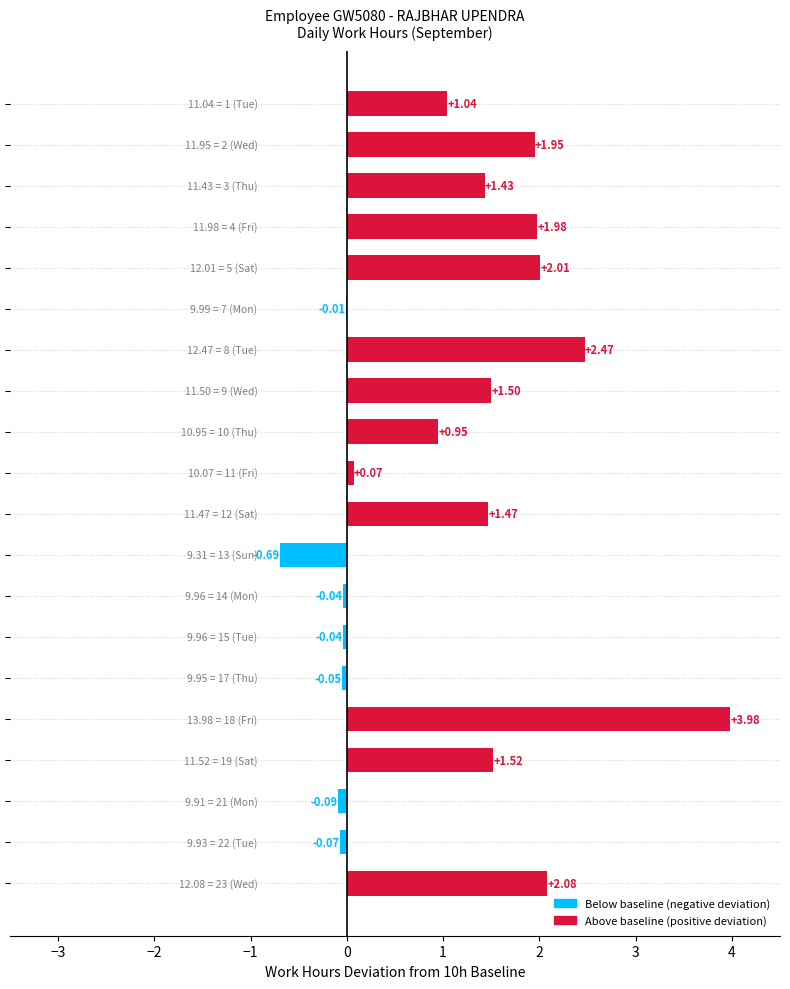

What is the sum of all values?

21.5